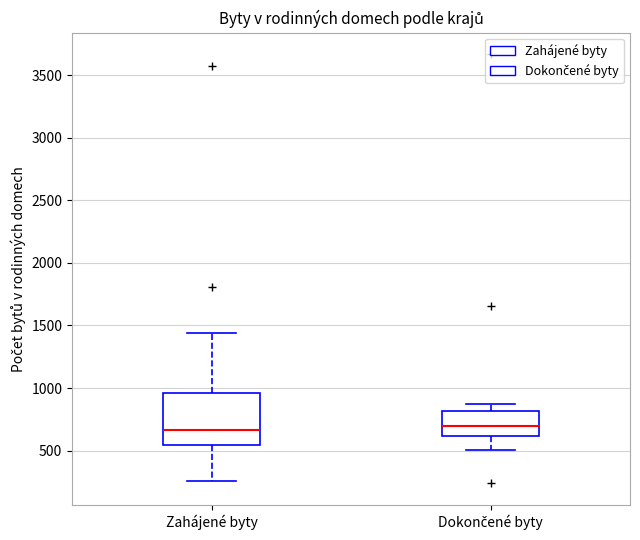

Reading left to right, read every box against the y-axis: the position of its median line, the range the box covers, and the ends of its whiskers. The values are not printed on the chart, so give them approximately, as read against the axis.

Zahájené byty: median 650, box 550 to 950, whiskers 250 to 1450
Dokončené byty: median 700, box 600 to 800, whiskers 500 to 850